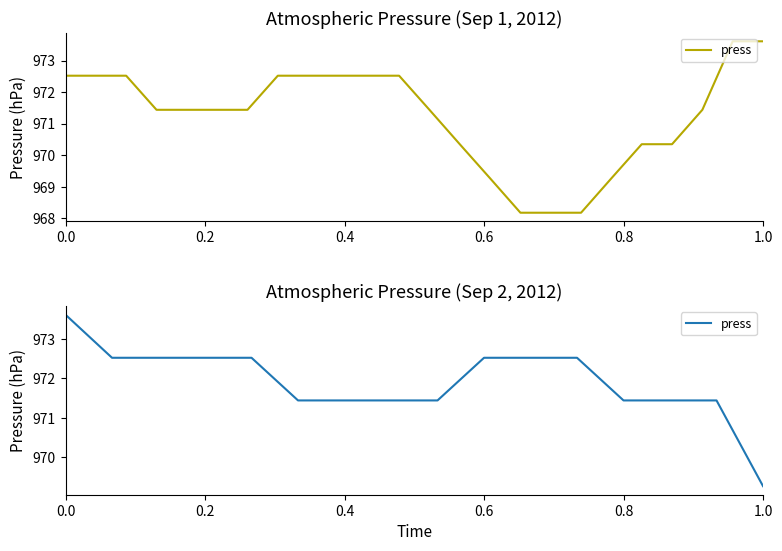

What is the label of the 14th point from the right?

0.4